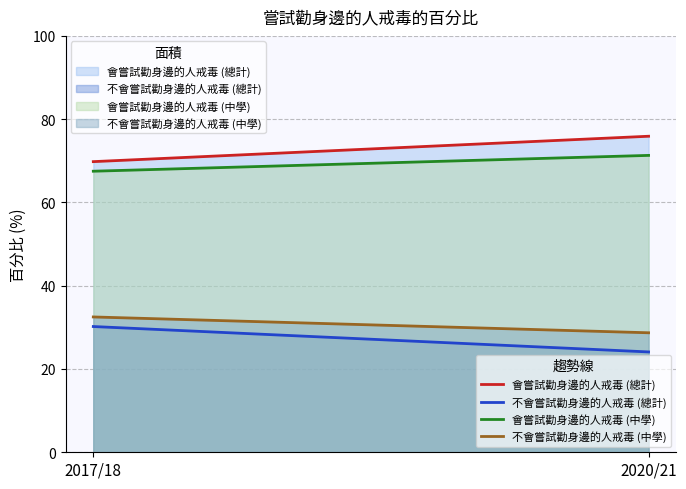

What are all the series names shown in the legend?

會嘗試勸身邊的人戒毒 (總計) (線), 不會嘗試勸身邊的人戒毒 (總計) (線), 會嘗試勸身邊的人戒毒 (中學) (線), 不會嘗試勸身邊的人戒毒 (中學) (線)